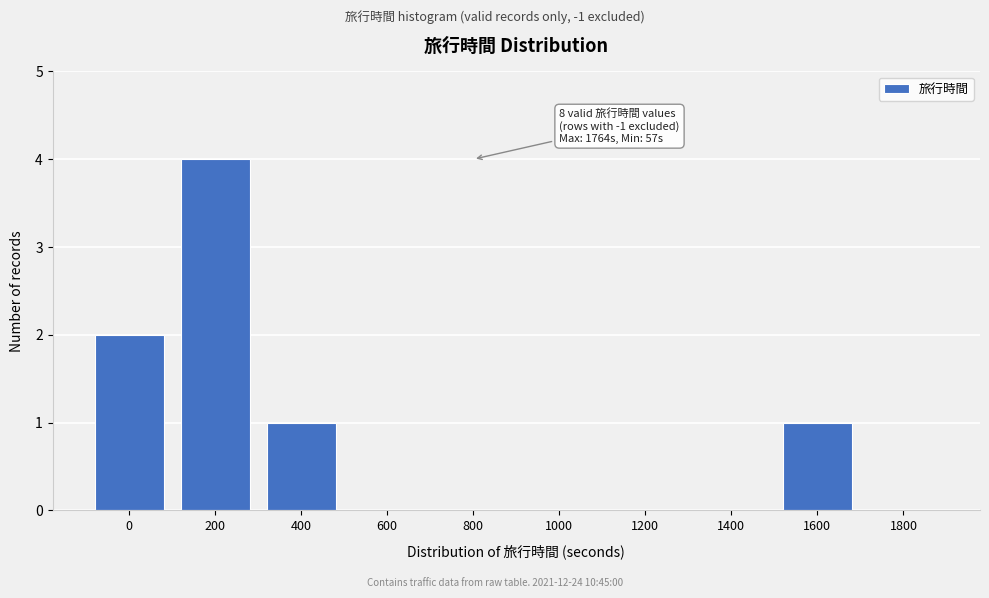

Reading left to right, extract all data points from this chart.

0=2	200=4	400=1	600=0	800=0	1000=0	1200=0	1400=0	1600=1	1800=0